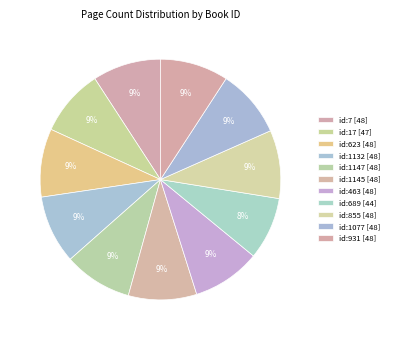

The id:1145 slice represents 1% of the pie. True or false?

False